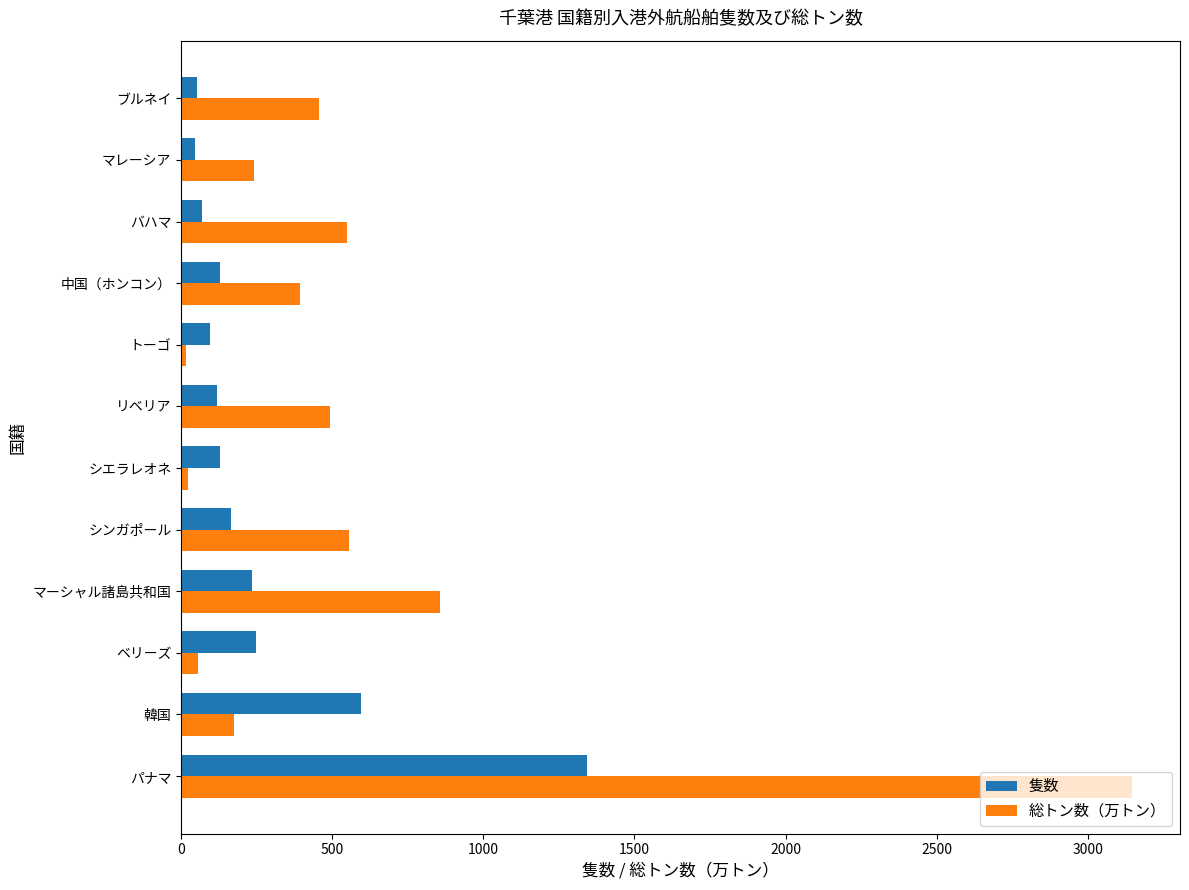

Count the number of categories in the chart.

12